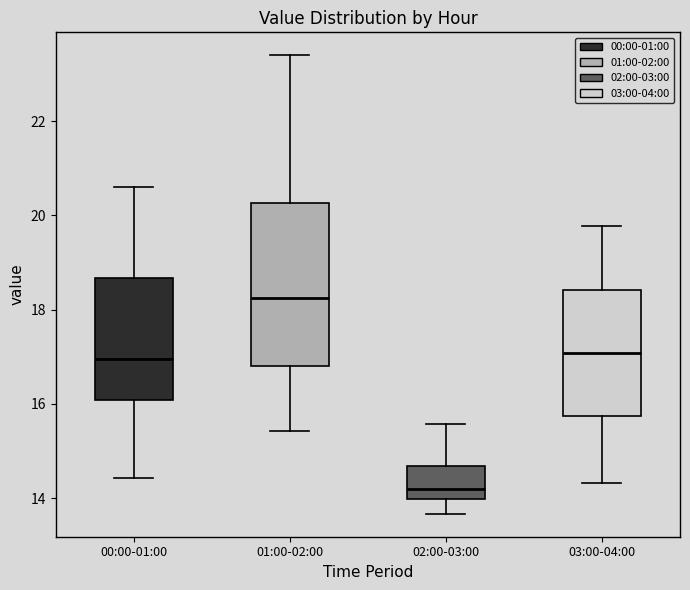

Which box has the lowest median line?

02:00-03:00